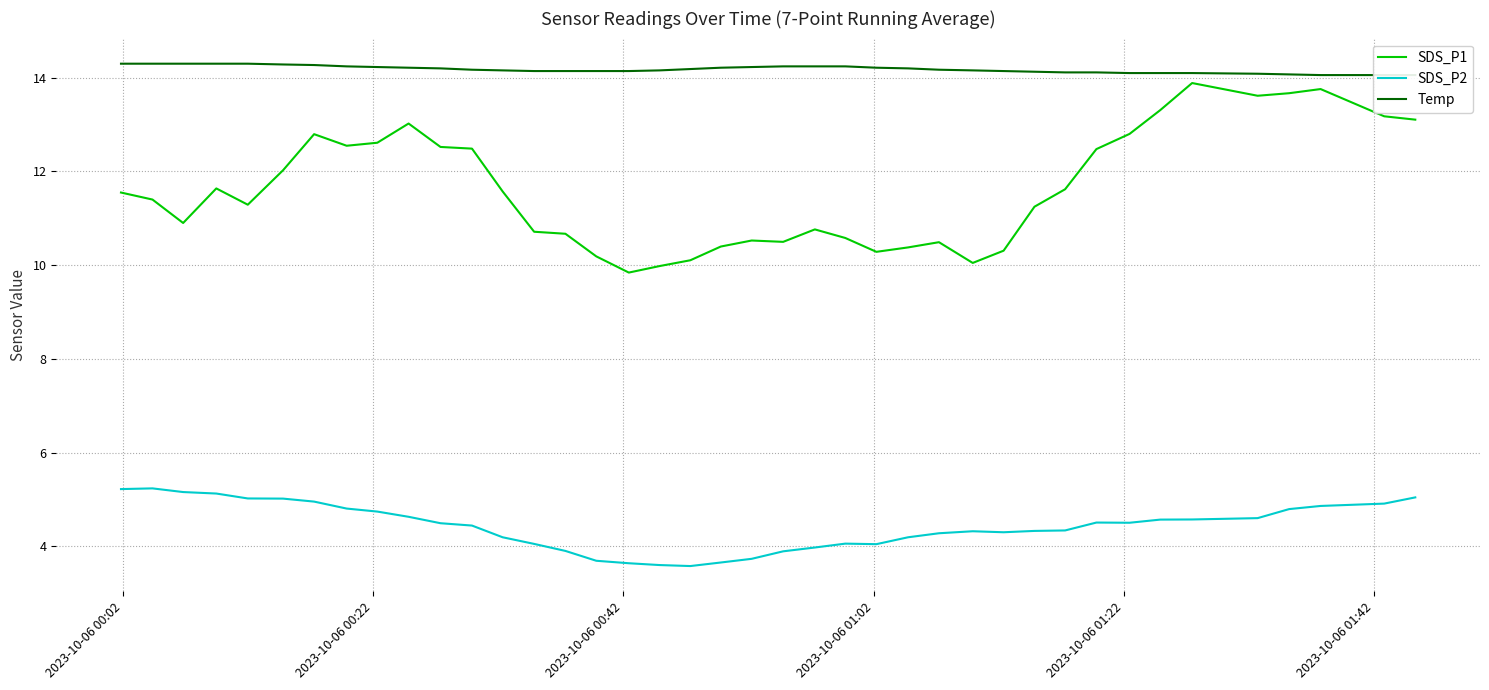

True or false: SDS_P2 and SDS_P1 cross at least once.

False